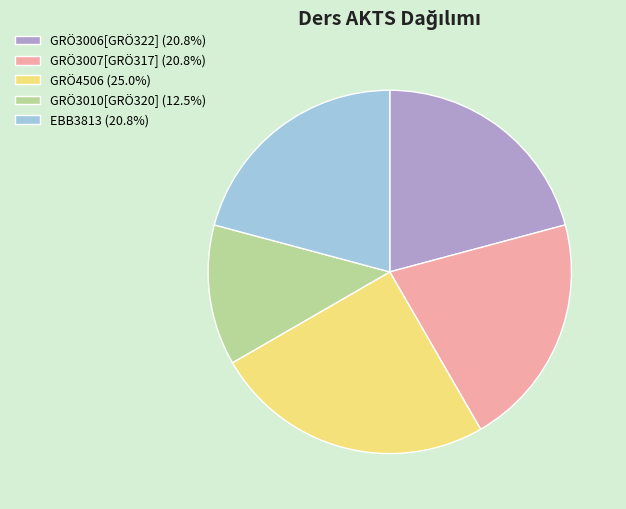

Combined, do GRÖ3006[GRÖ322] (20.8%) and GRÖ3010[GRÖ320] (12.5%) account for over 50%?

No